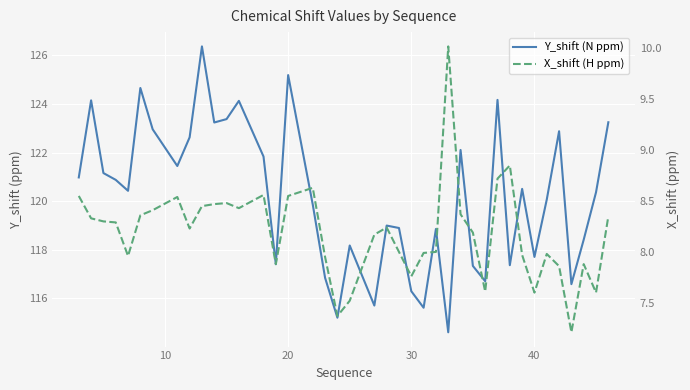

Is this an area chart (filled region under the line)?

No